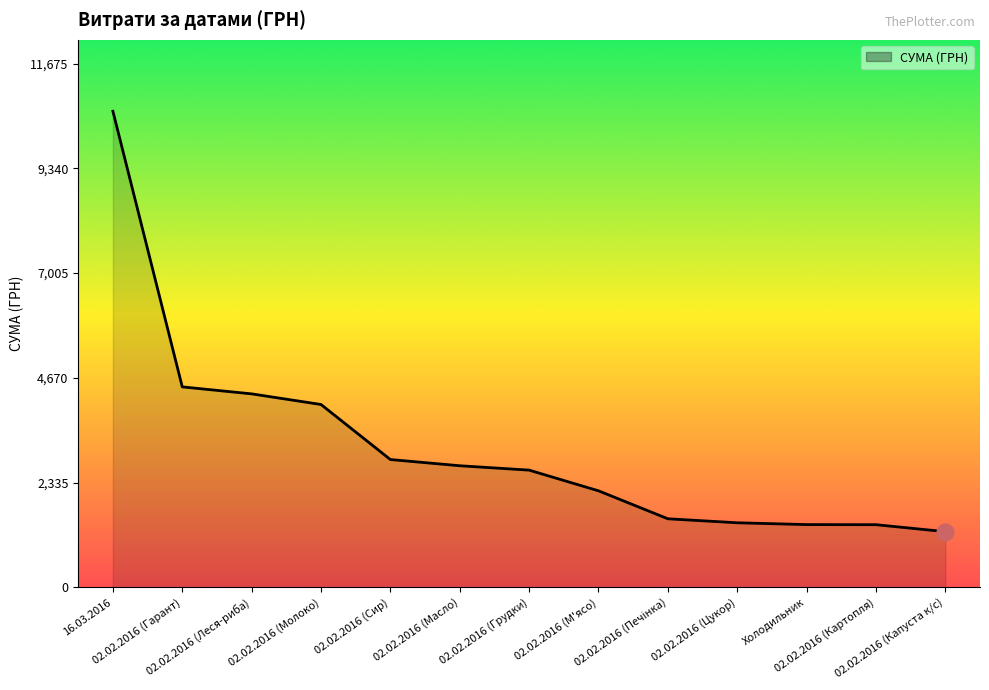

What is the maximum value shown in the chart?

10614.0